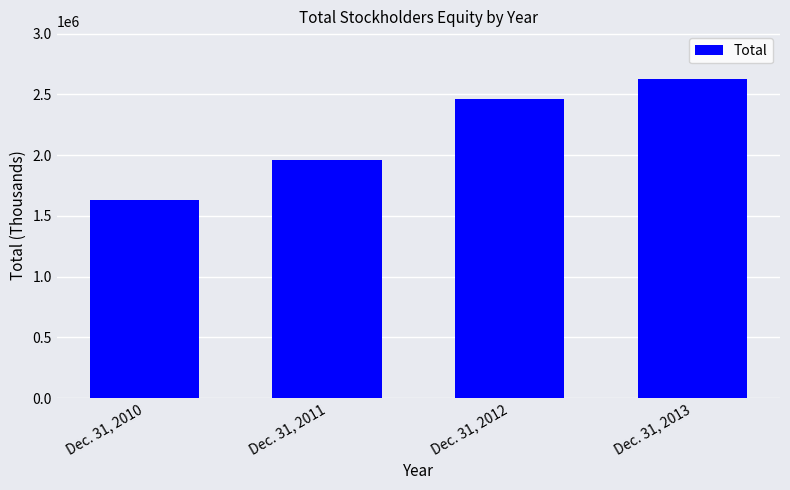

The chart shows a value of 2146794 at Dec. 31, 2010. True or false?

False